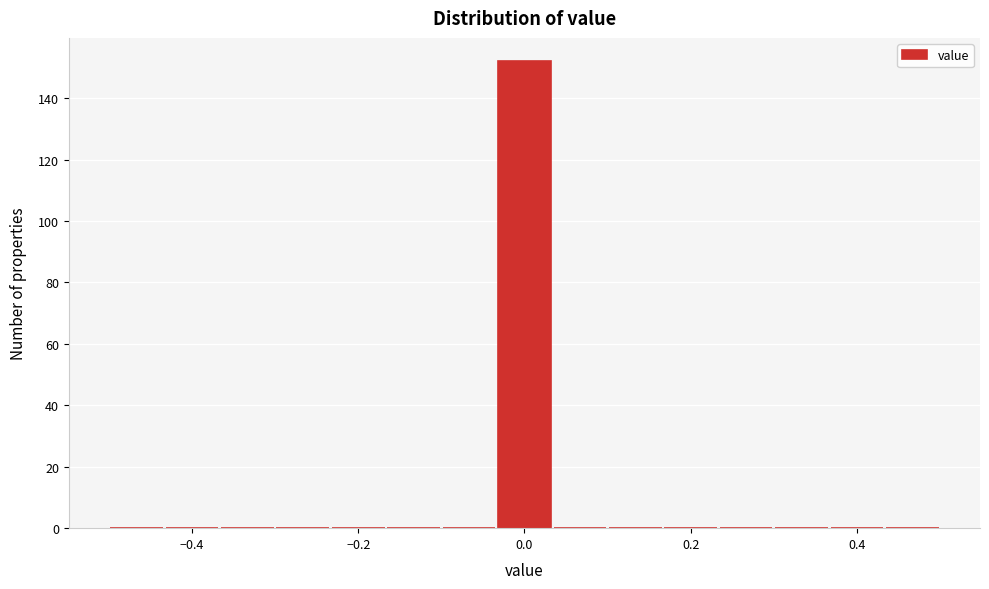

Around what value on the x-axis is the tallest bar? Give the approximate position of its centre, as read against the axis.

0.00